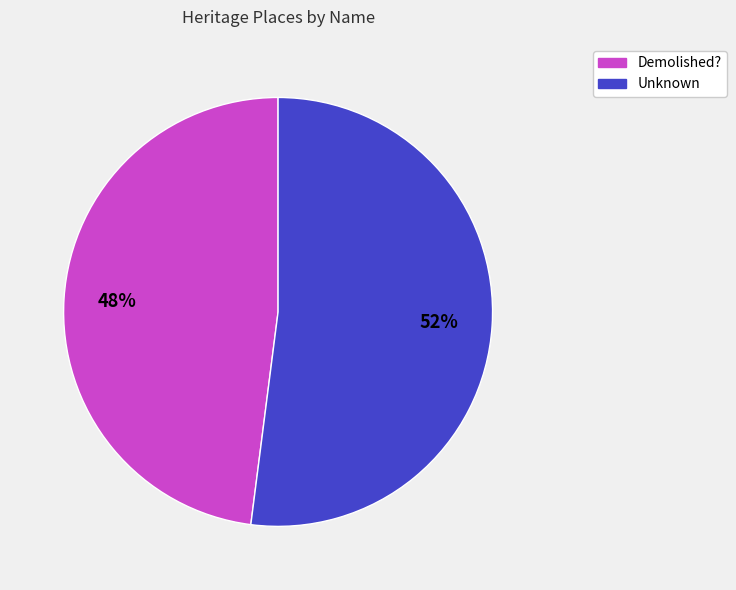

Which slice is the smallest?

Demolished?